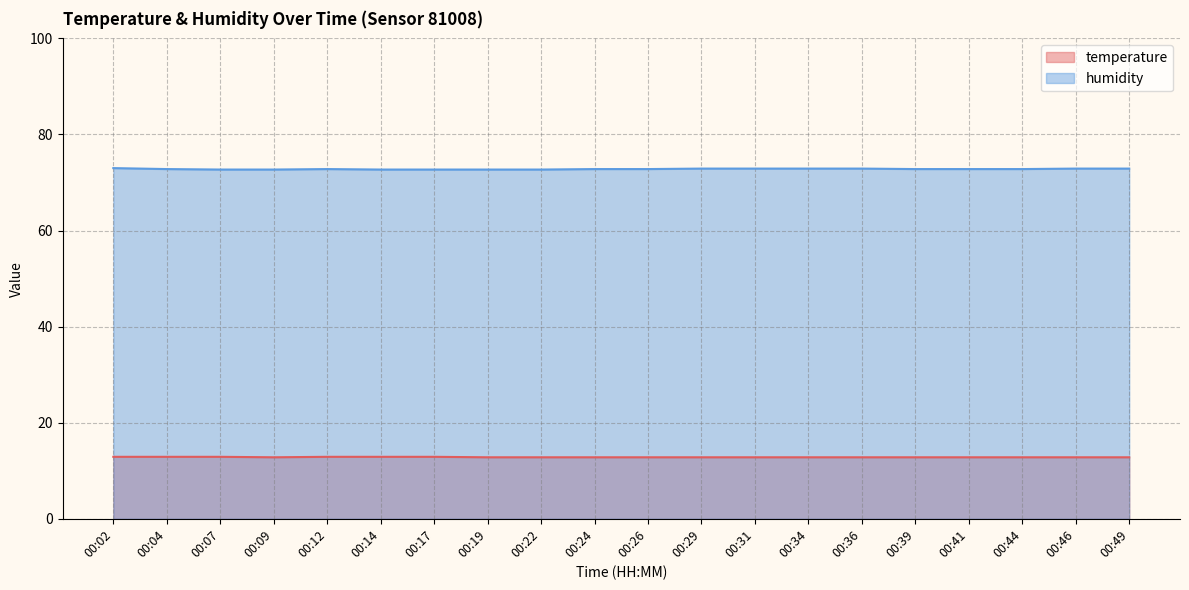

Reading right to left, transcribe all the data shown in this chart.

temperature: 00:49=12.8	00:46=12.8	00:44=12.8	00:41=12.8	00:39=12.8	00:36=12.8	00:34=12.8	00:31=12.8	00:29=12.8	00:26=12.8	00:24=12.8	00:22=12.8	00:19=12.8	00:17=12.9	00:14=12.9	00:12=12.9	00:09=12.8	00:07=12.9	00:04=12.9	00:02=12.9
humidity: 00:49=72.9	00:46=72.9	00:44=72.8	00:41=72.8	00:39=72.8	00:36=72.9	00:34=72.9	00:31=72.9	00:29=72.9	00:26=72.8	00:24=72.8	00:22=72.7	00:19=72.7	00:17=72.7	00:14=72.7	00:12=72.8	00:09=72.7	00:07=72.7	00:04=72.8	00:02=73.0